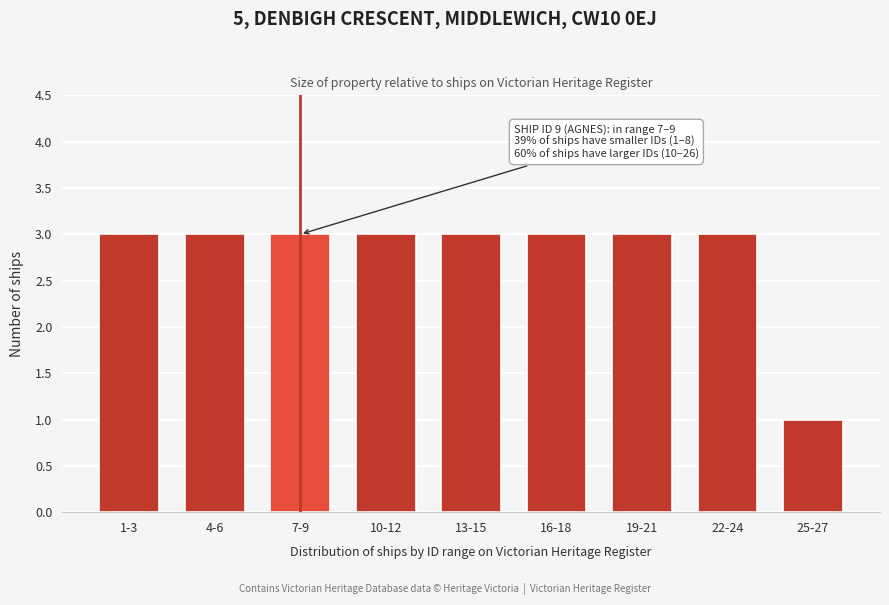

Reading right to left, transcribe all the data shown in this chart.

1	3	3	3	3	3	3	3	3